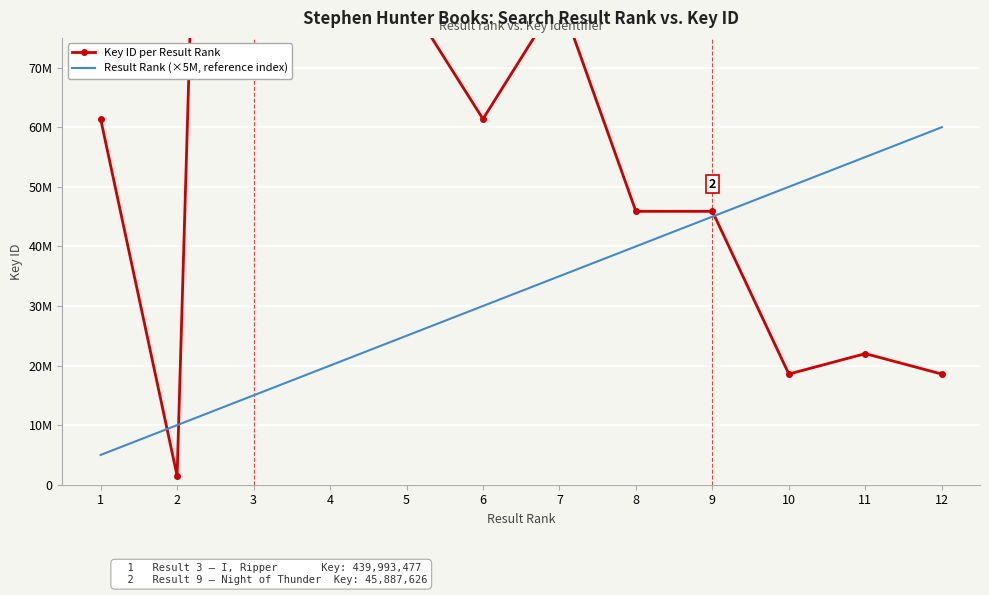

What is the difference between the Key ID per Result Rank values at 2 and 10?

17089870